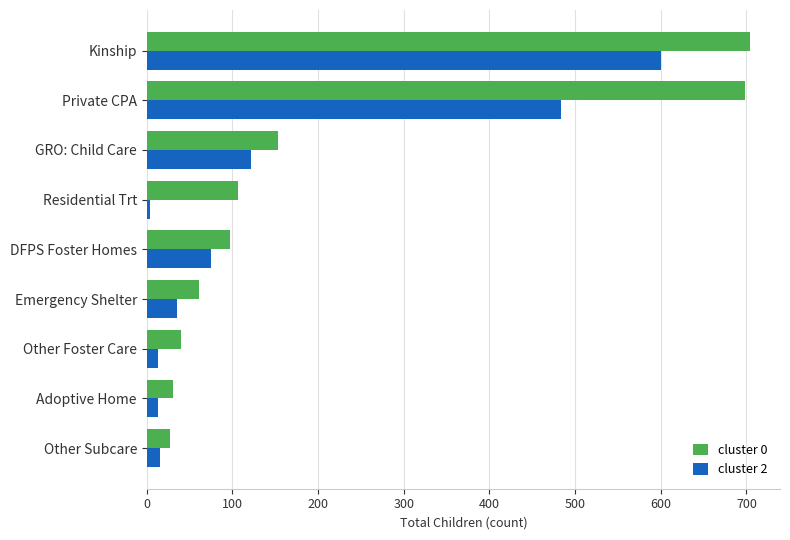

What is the difference between the second highest and minimum values in the cluster 0 series?

671